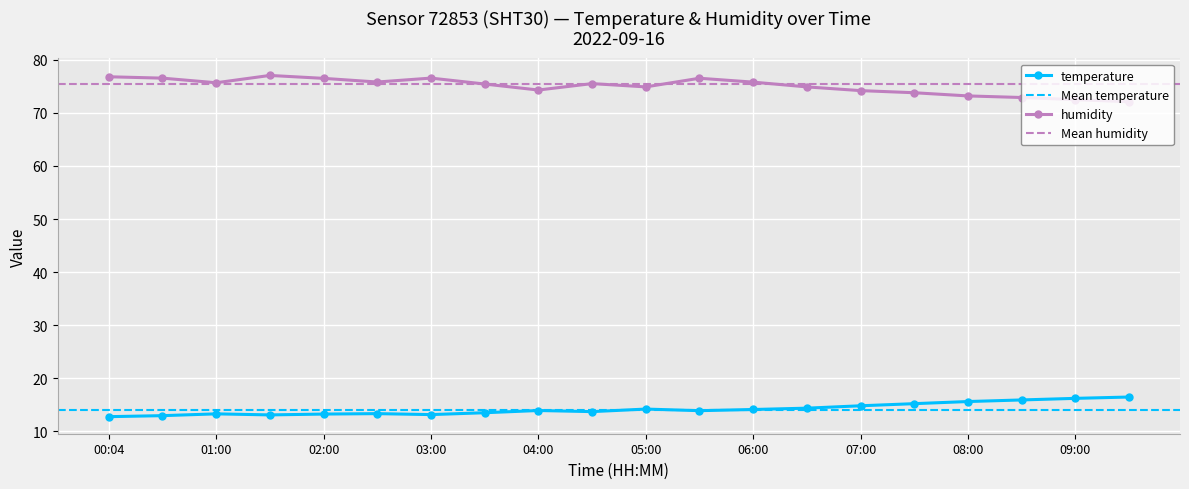

Which series has the widest spread of values?

humidity